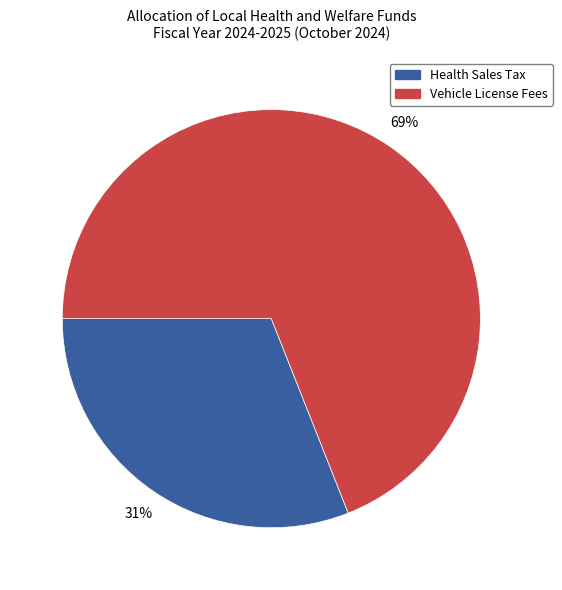

Combined, do Vehicle License Fees and Health Sales Tax account for over 50%?

Yes